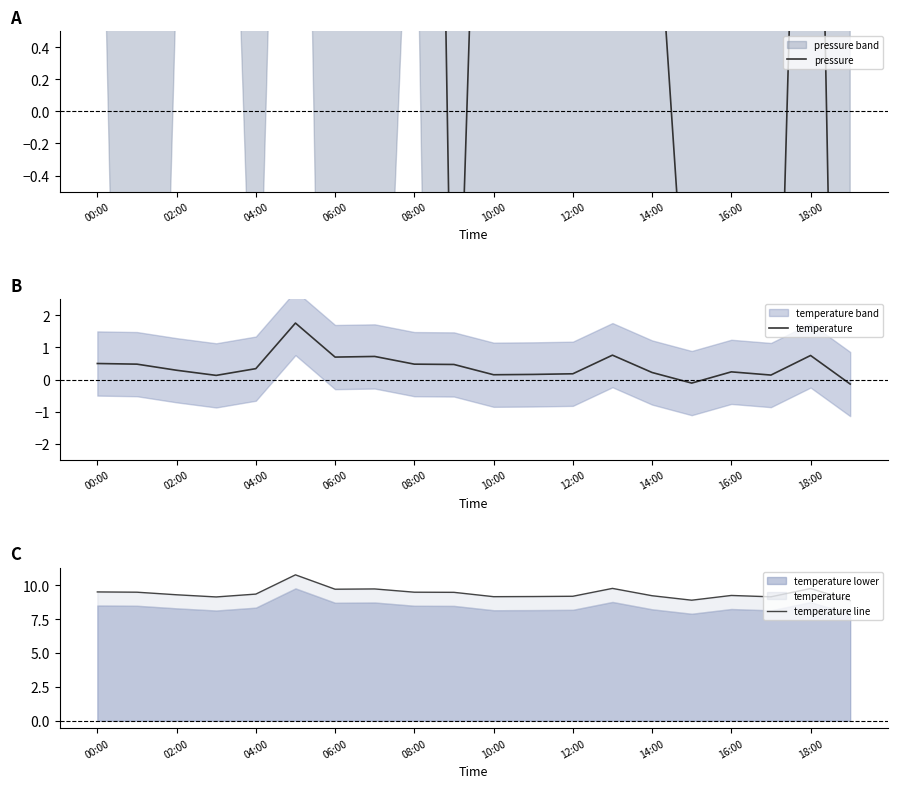

How many positive values does the temperature series have?

18